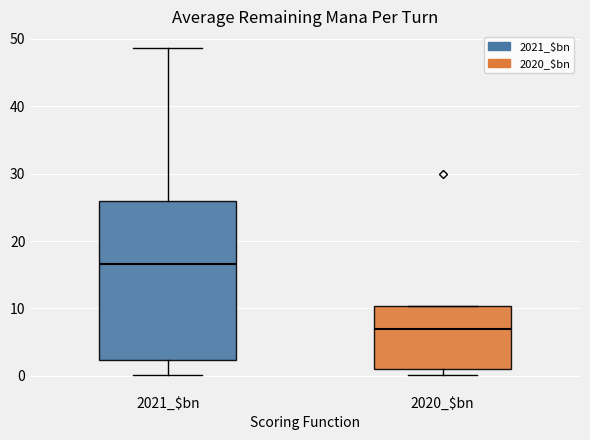

Which box's median line is the highest?

2021_$bn